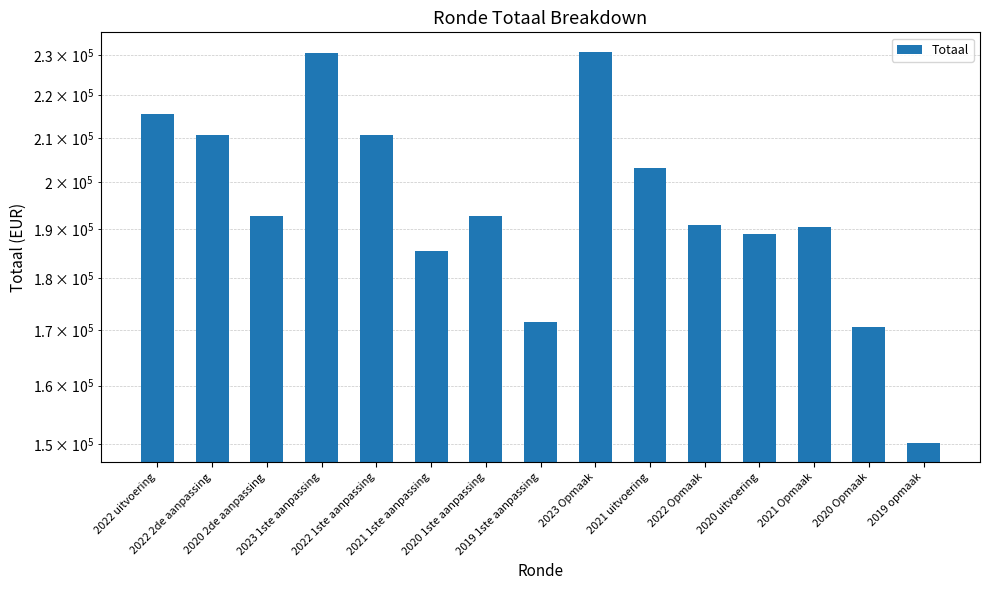

What is the label of the 11th bar from the right?

2022 1ste aanpassing